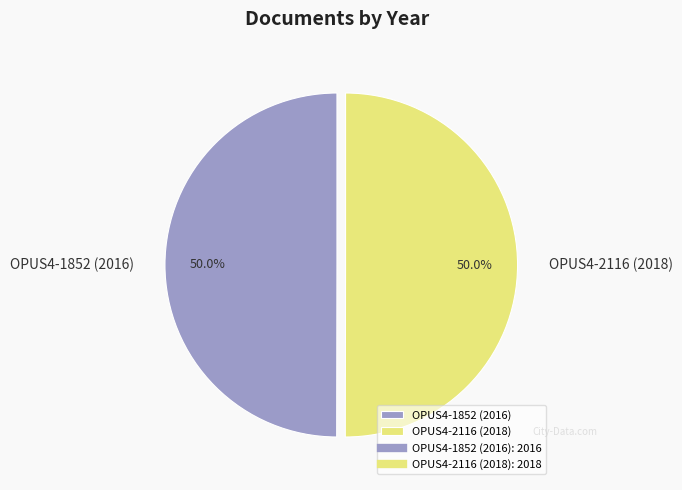

What percentage do OPUS4-1852 (2016) and OPUS4-2116 (2018) together represent?

100.0%